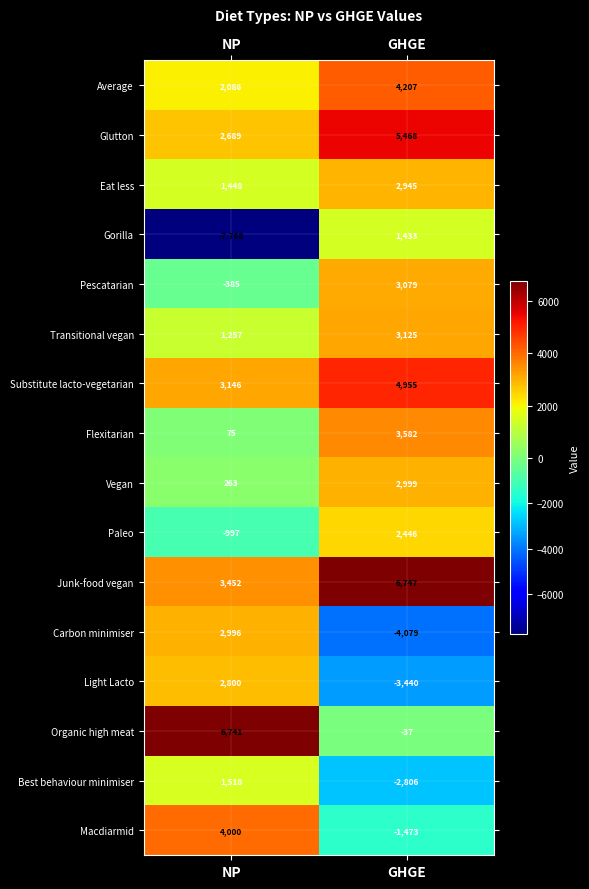

List the series in order of their peak value, highest first.

Junk-food vegan, Organic high meat, Glutton, Substitute lacto-vegetarian, Average, Macdiarmid, Flexitarian, Transitional vegan, Pescatarian, Vegan, Carbon minimiser, Eat less, Light Lacto, Paleo, Best behaviour minimiser, Gorilla